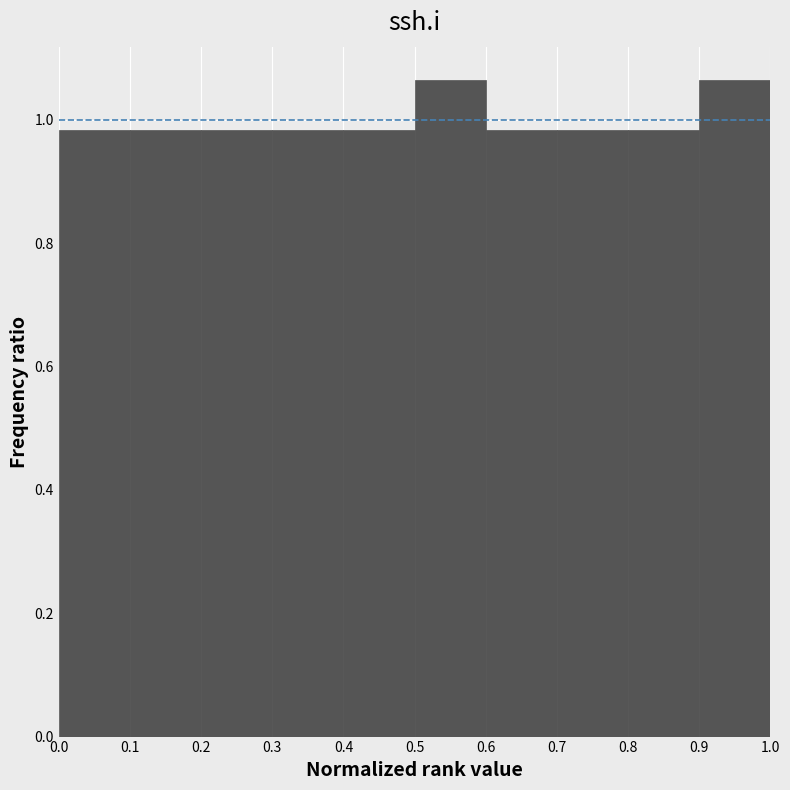

What is the height of the bar covering 0.8 to 0.9 on the x-axis? The values are not printed on the chart, so give them approximately, as read against the axis.

0.98